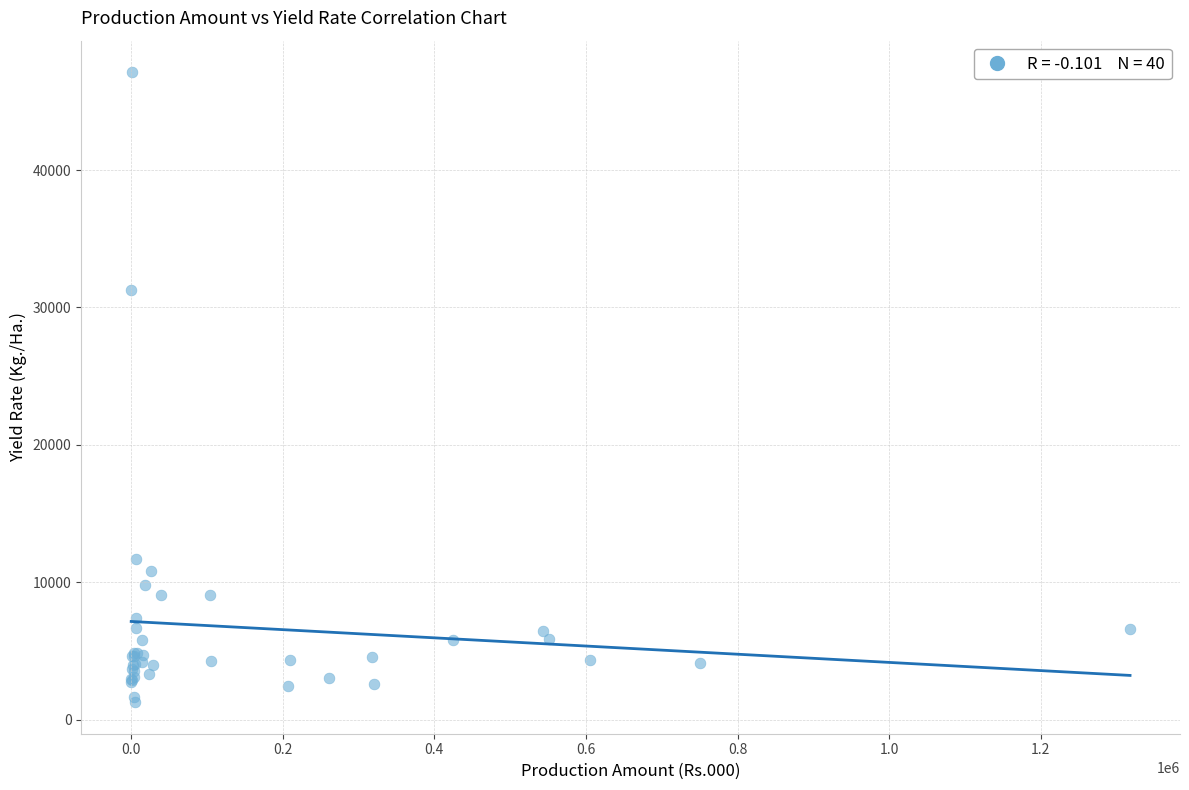

What Y value in the scatter plot is closest to 24198?

31250